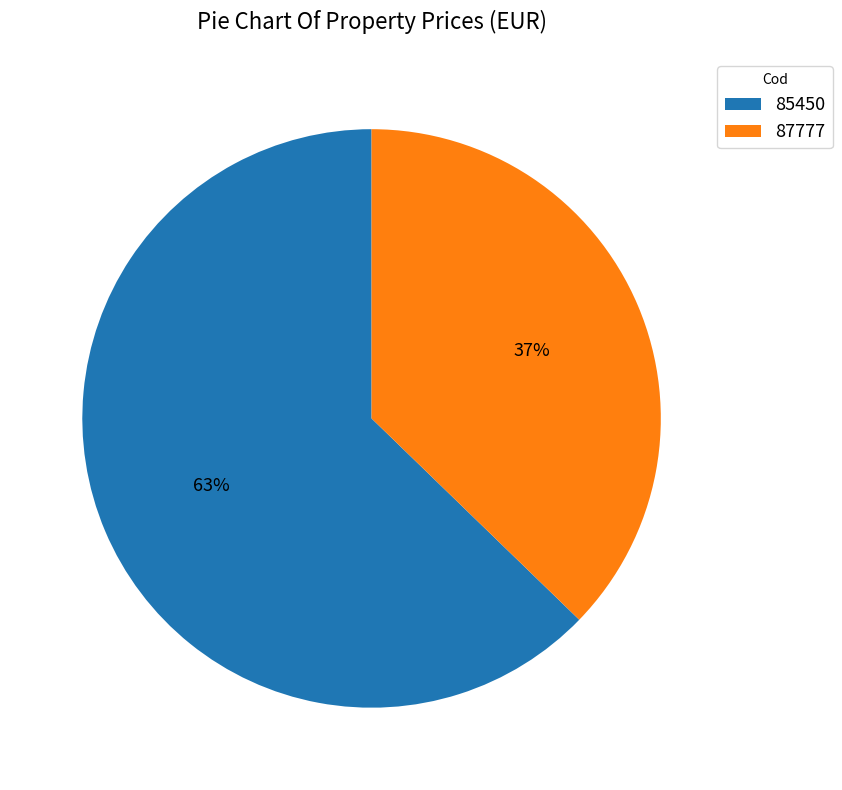

Approximately how many times larger is the value at 85450 compared to 87777?

1.7